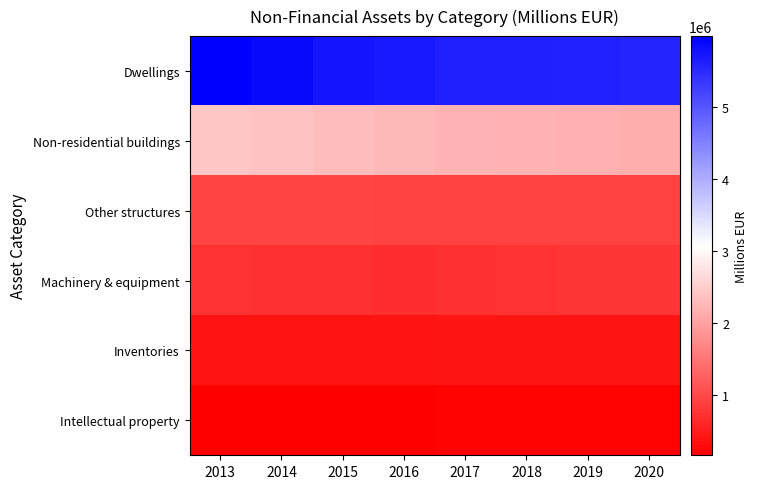

Between 2013 and 2019, which is larger?

2013